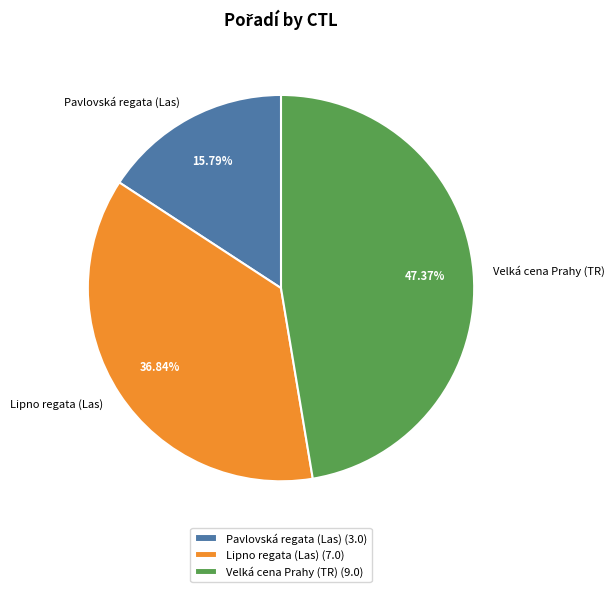

To the nearest percent, what is the average slice percentage?

33%